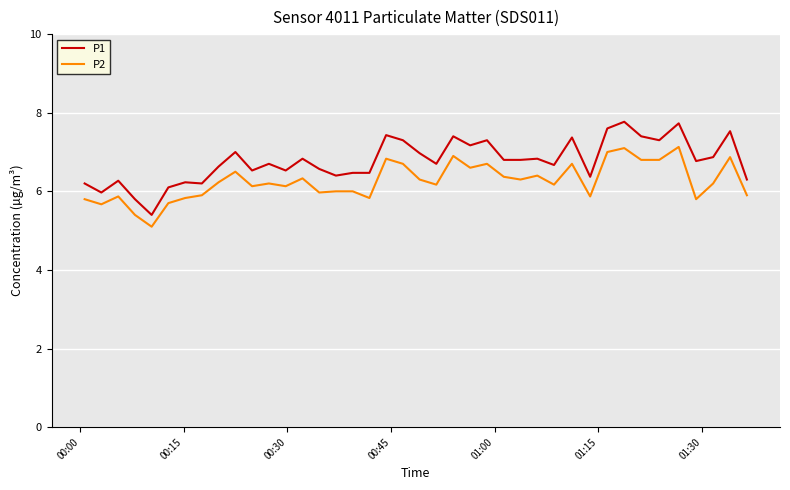

Which series has the largest total across all categories?

P1